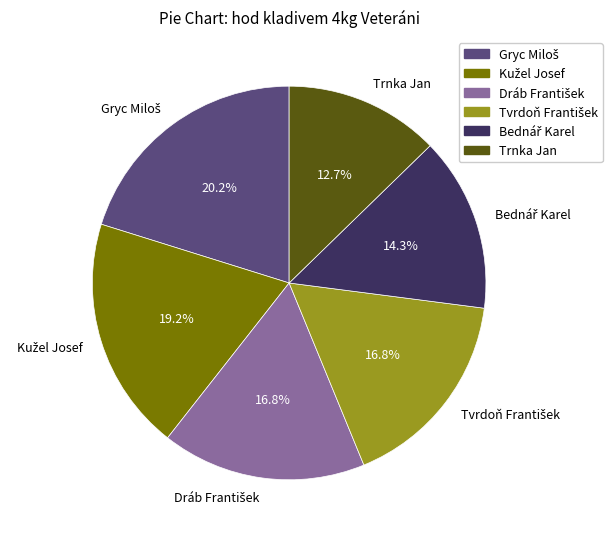

How many segments does this pie chart have?

6